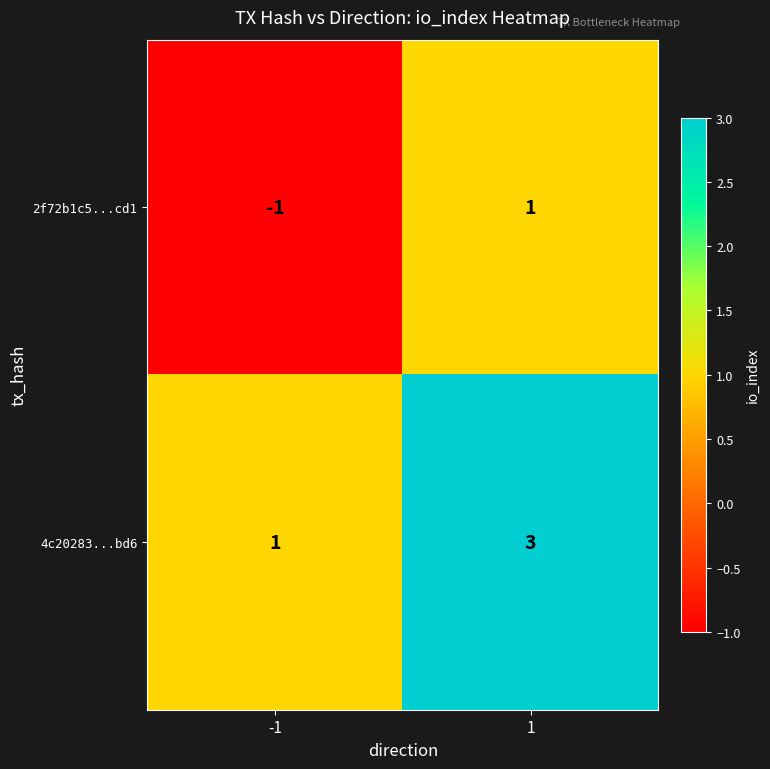

How many data points in 4c20283...bd6 are less than 3?

1